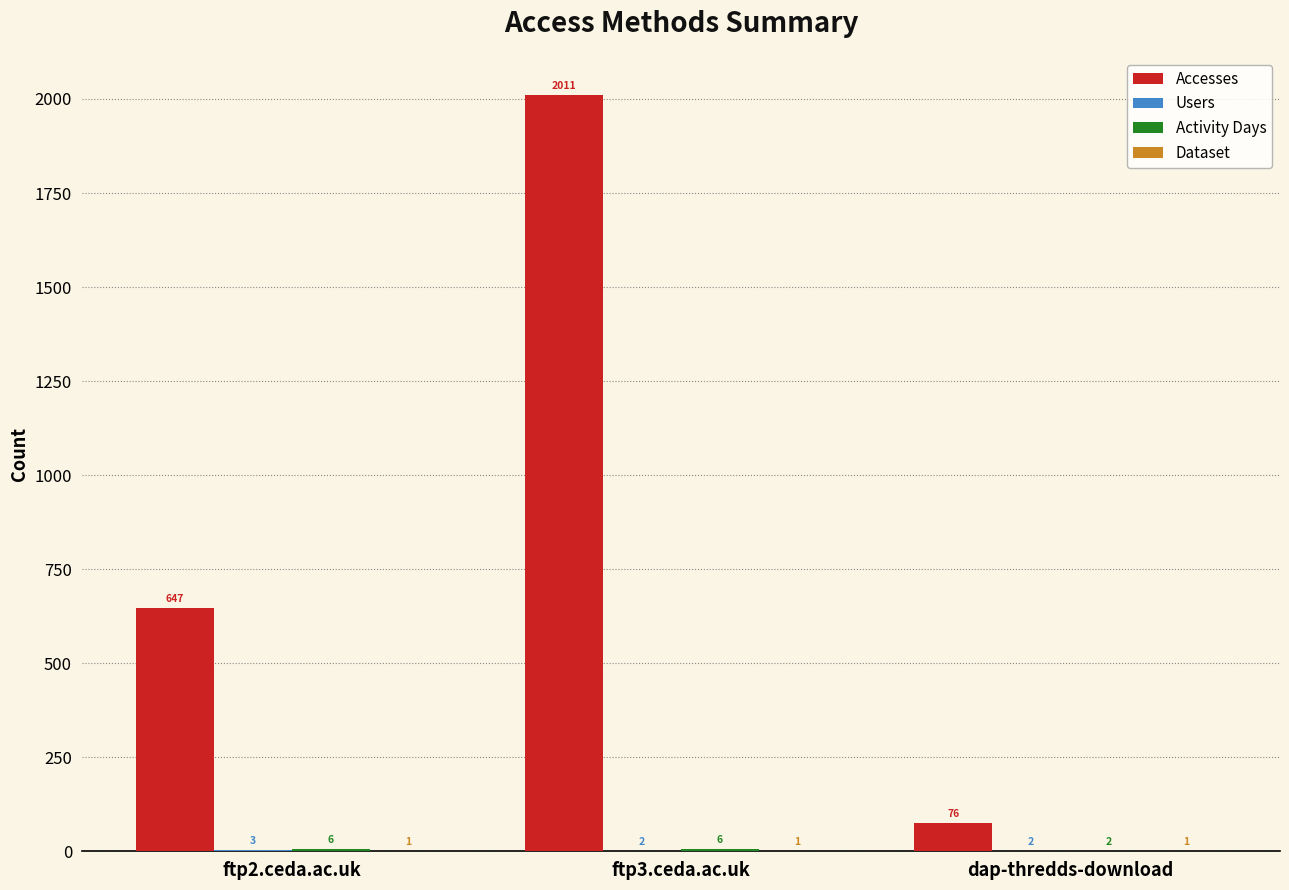

What is the maximum value shown in the chart?

2011